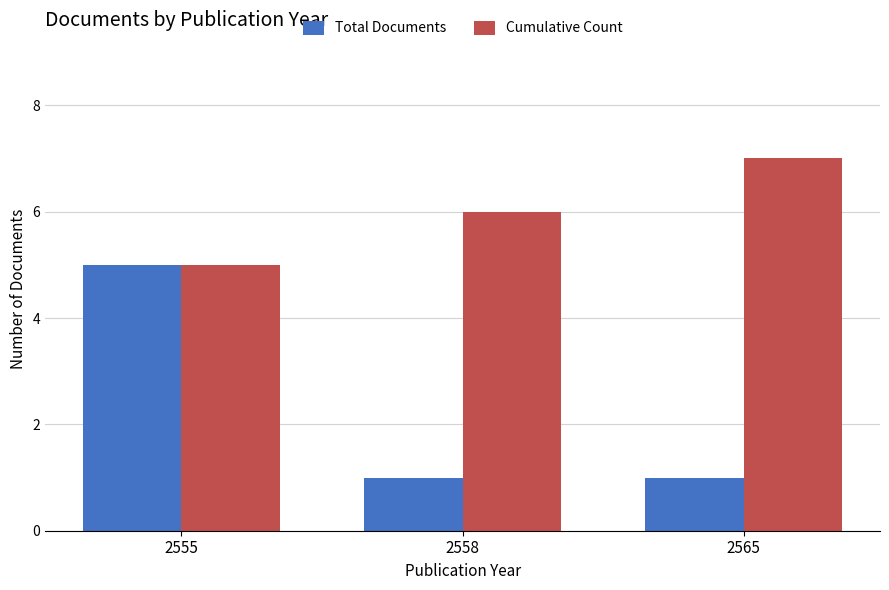

Is the value of Cumulative Count at 2558 greater than the value of Total Documents at 2555?

Yes